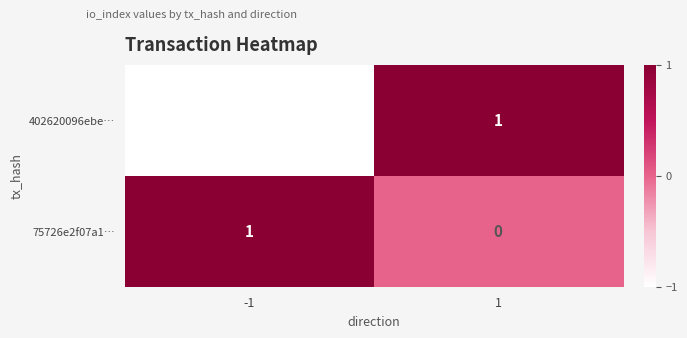

Reading left to right, transcribe all the data shown in this chart.

402620096ebe…: -1=-1	1=1
75726e2f07a1…: -1=1	1=0